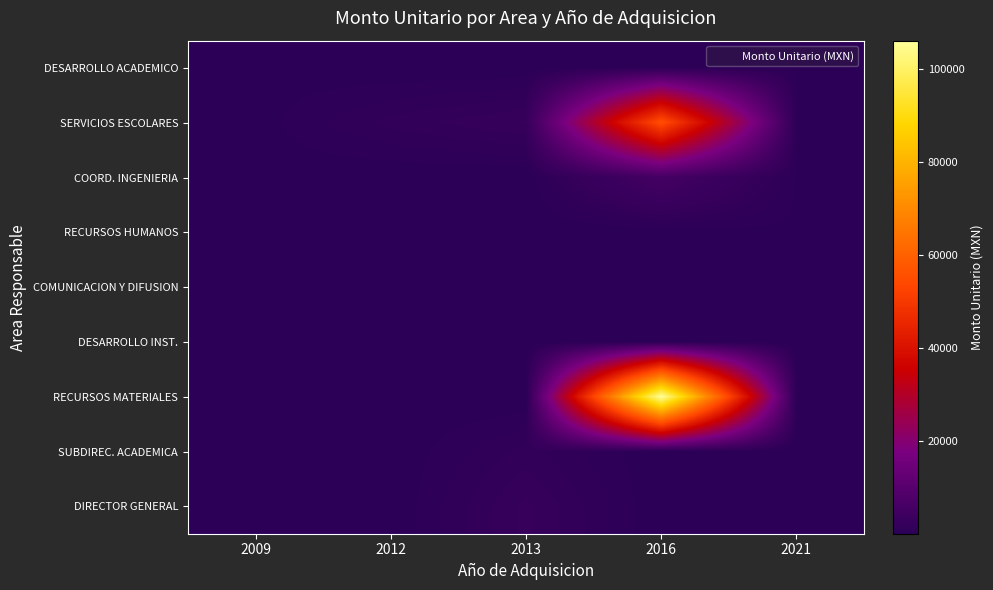

Reading left to right, extract all data points from this chart.

DESARROLLO ACADEMICO: 2009=219.0	2012=0.0	2013=0.0	2016=0.0	2021=339.0
SERVICIOS ESCOLARES: 2009=184.9	2012=1407.9	2013=2150.0	2016=55423.9	2021=339.0
COORD. INGENIERIA: 2009=184.9	2012=0.0	2013=0.0	2016=5512.3	2021=339.0
RECURSOS HUMANOS: 2009=21.0	2012=0.0	2013=0.0	2016=0.0	2021=339.0
COMUNICACION Y DIFUSION: 2009=21.0	2012=0.0	2013=1.0	2016=0.0	2021=339.0
DESARROLLO INST.: 2009=1.0	2012=1.0	2013=0.0	2016=0.0	2021=0.0
RECURSOS MATERIALES: 2009=1.0	2012=0.0	2013=0.0	2016=106037.0	2021=339.0
SUBDIREC. ACADEMICA: 2009=0.0	2012=0.0	2013=1419.6	2016=0.0	2021=0.0
DIRECTOR GENERAL: 2009=0.0	2012=0.0	2013=2199.5	2016=0.0	2021=0.0